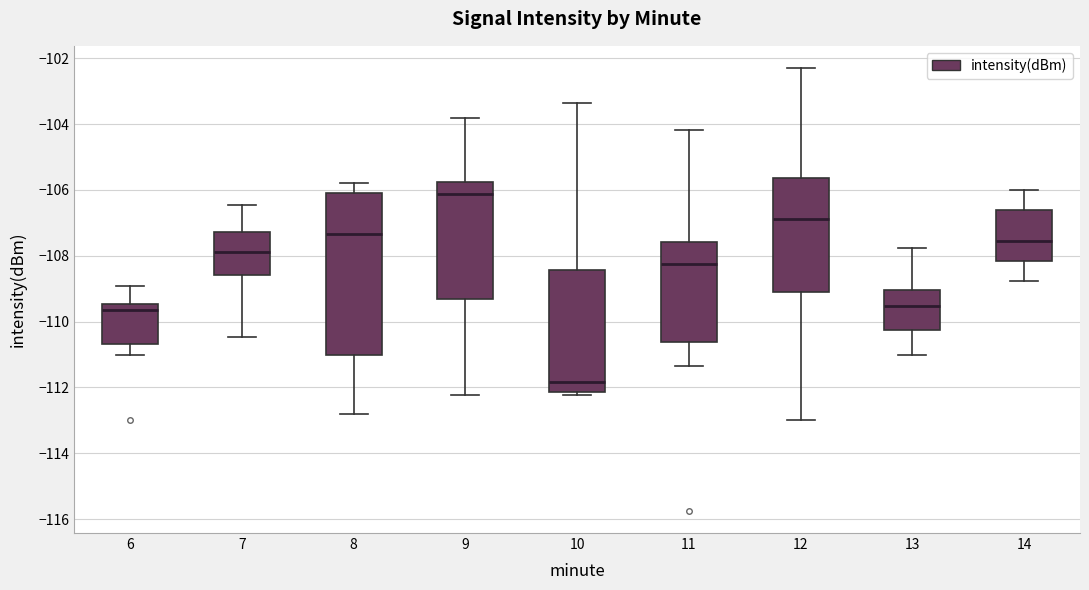

Reading left to right, read every box against the y-axis: the position of its median line, the range the box covers, and the ends of its whiskers. The values are not printed on the chart, so give them approximately, as read against the axis.

6: median -109.6, box -110.6 to -109.4, whiskers -111.0 to -109.0
7: median -107.8, box -108.6 to -107.2, whiskers -110.4 to -106.4
8: median -107.4, box -111.0 to -106.2, whiskers -112.8 to -105.8
9: median -106.2, box -109.4 to -105.8, whiskers -112.2 to -103.8
10: median -111.8, box -112.2 to -108.4, whiskers -112.2 (just below the box's lower edge) to -103.4
11: median -108.2, box -110.6 to -107.6, whiskers -111.4 to -104.2
12: median -106.8, box -109.2 to -105.6, whiskers -113.0 to -102.2
13: median -109.6, box -110.2 to -109.0, whiskers -111.0 to -107.8
14: median -107.6, box -108.2 to -106.6, whiskers -108.8 to -106.0